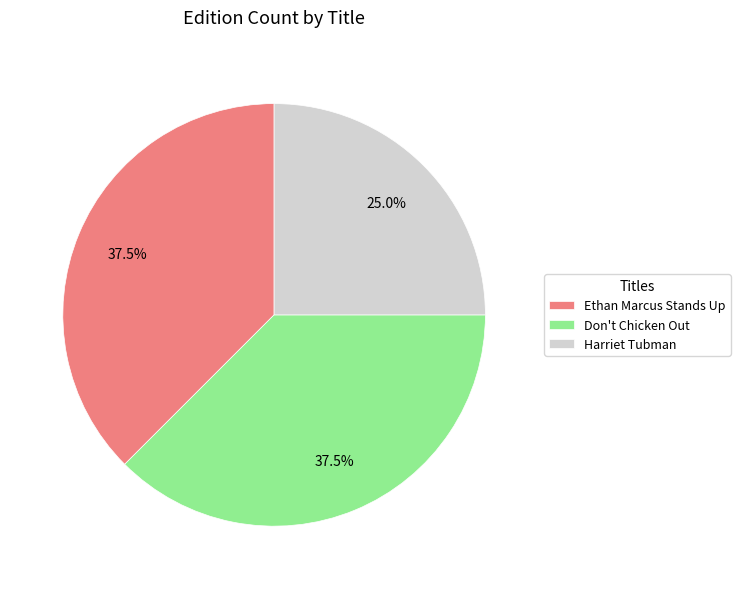

Which category has the smallest portion of the pie?

Harriet Tubman